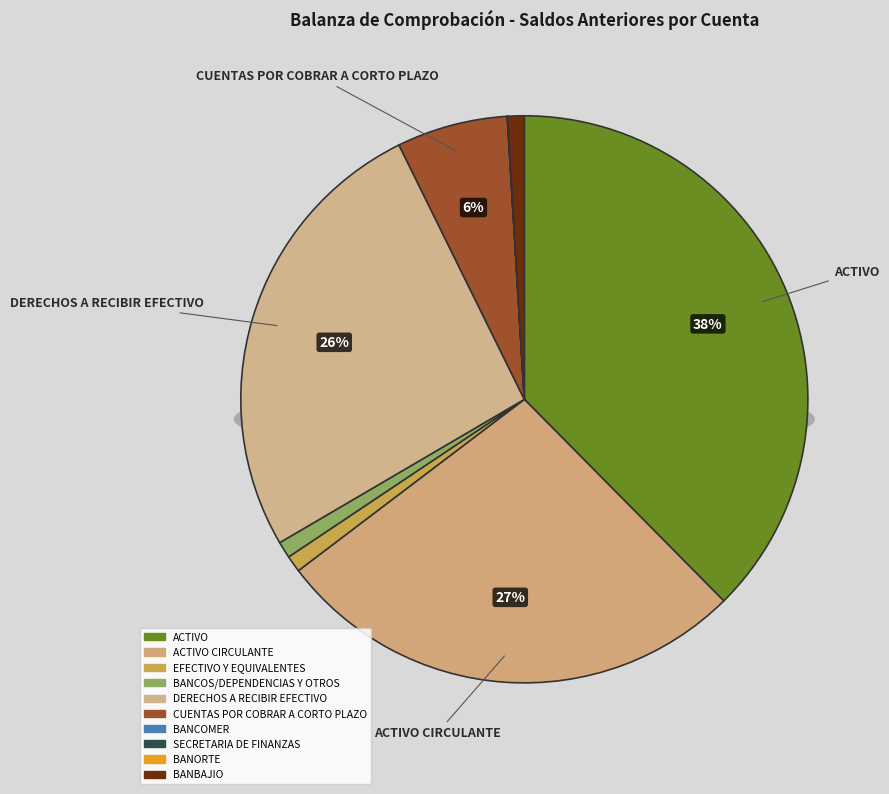

Which category has the biggest portion of the pie?

ACTIVO